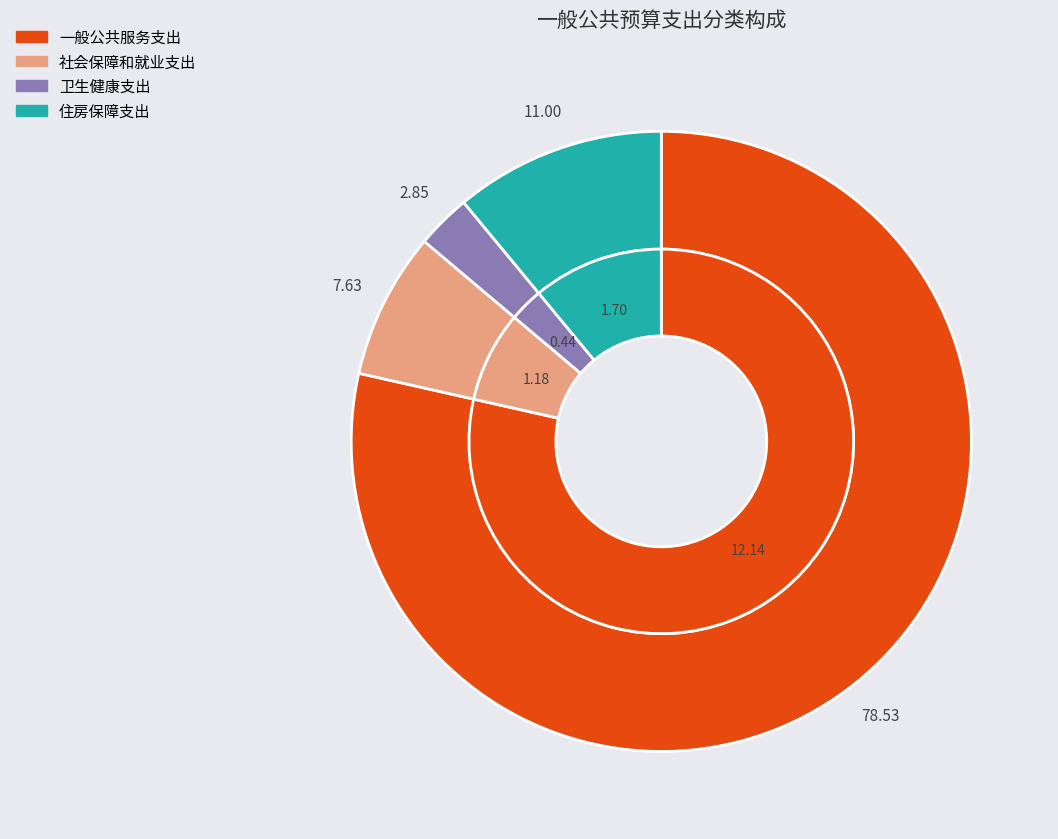

To the nearest percent, what is the combined percentage of 卫生健康支出 and 社会保障和就业支出?

10%